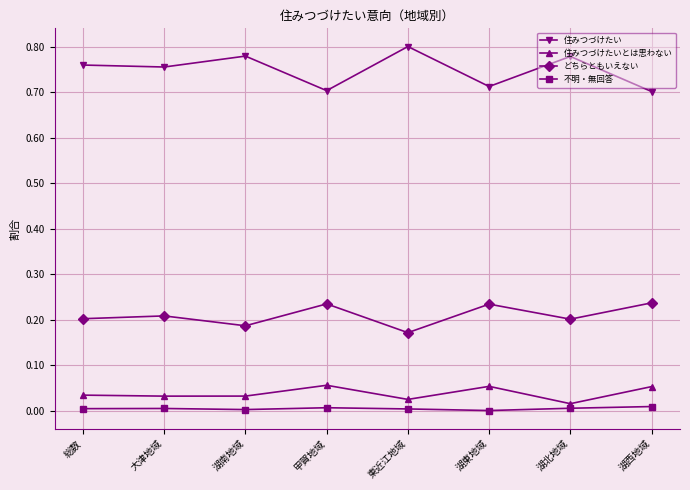

What is the sum of all 住みつづけたいとは思わない values?

0.3